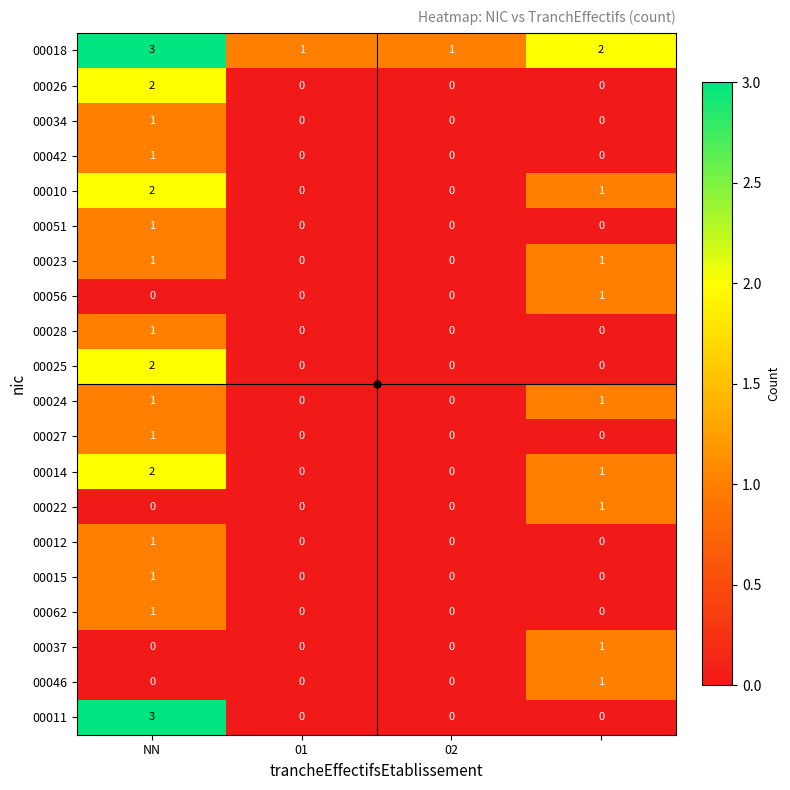

Which series has the largest range (max minus min)?

00011